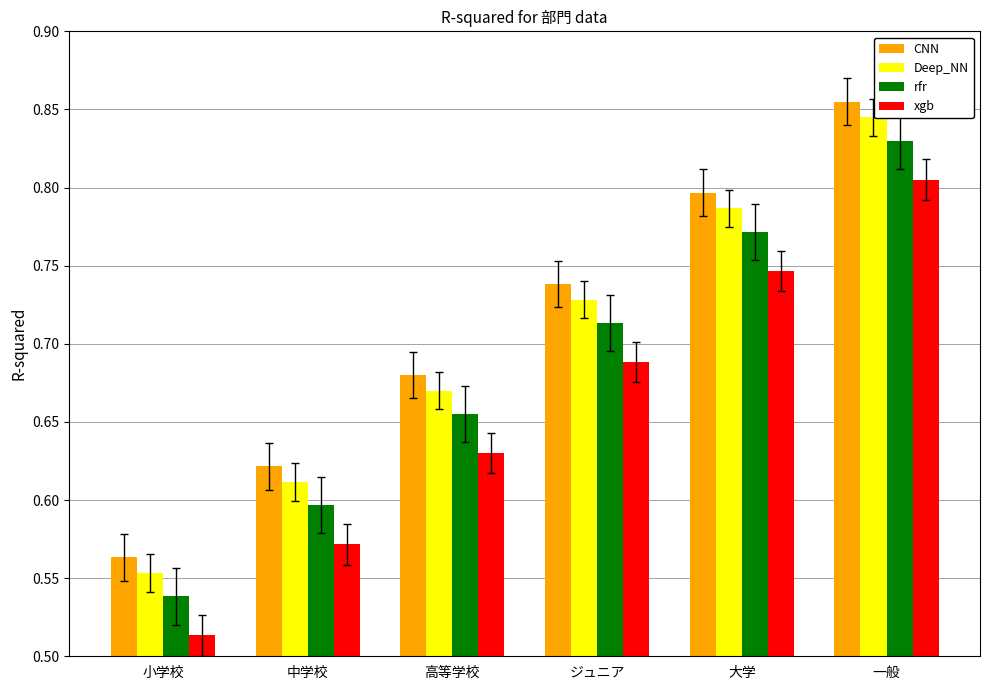

Which category has the highest value across all series?

一般